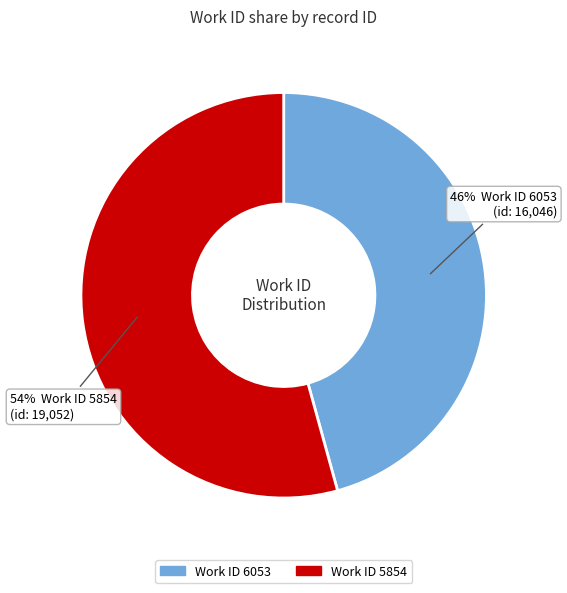

Does any single category account for the majority?

Yes